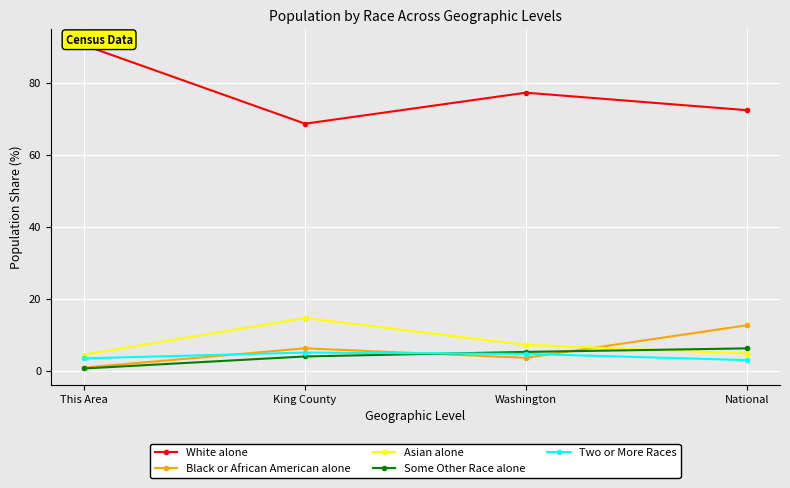

How many lines are shown in the chart?

5